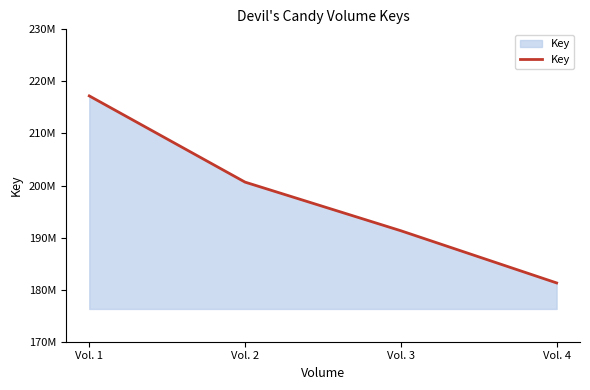

Which has a higher value, Vol. 3 or Vol. 2?

Vol. 2